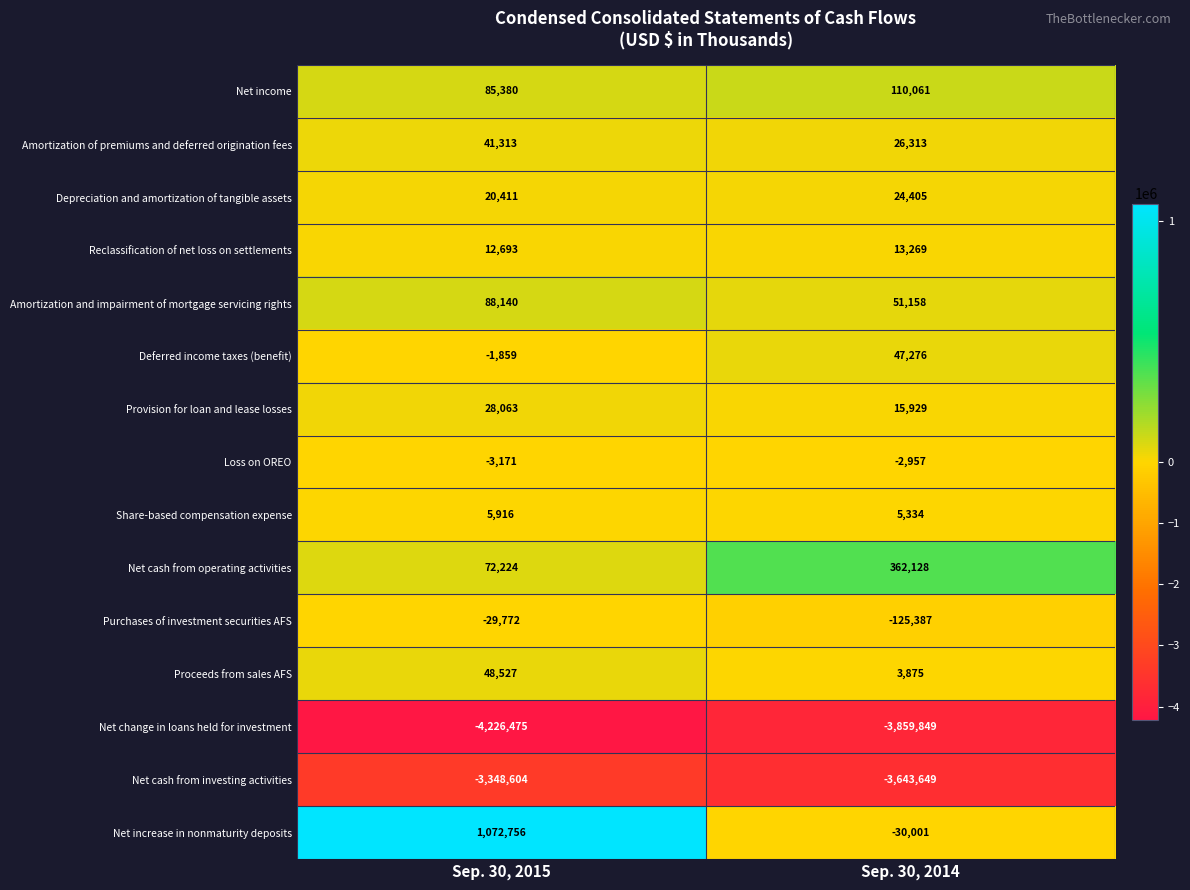

What is the lowest value of the Amortization and impairment of mortgage servicing rights series?

51158